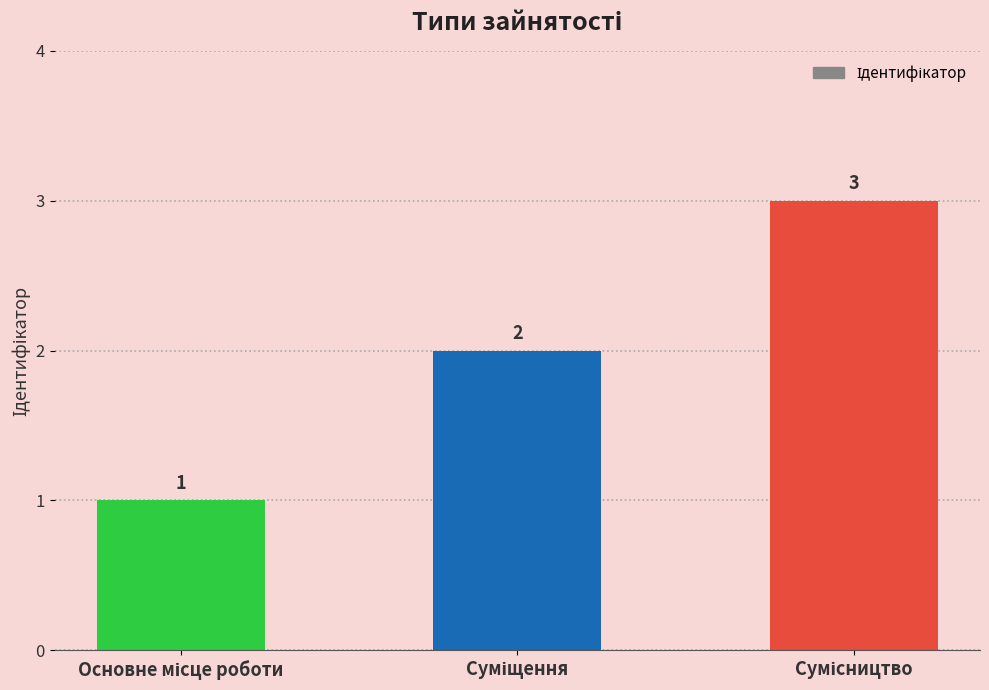

What is the difference between the maximum and minimum values?

2